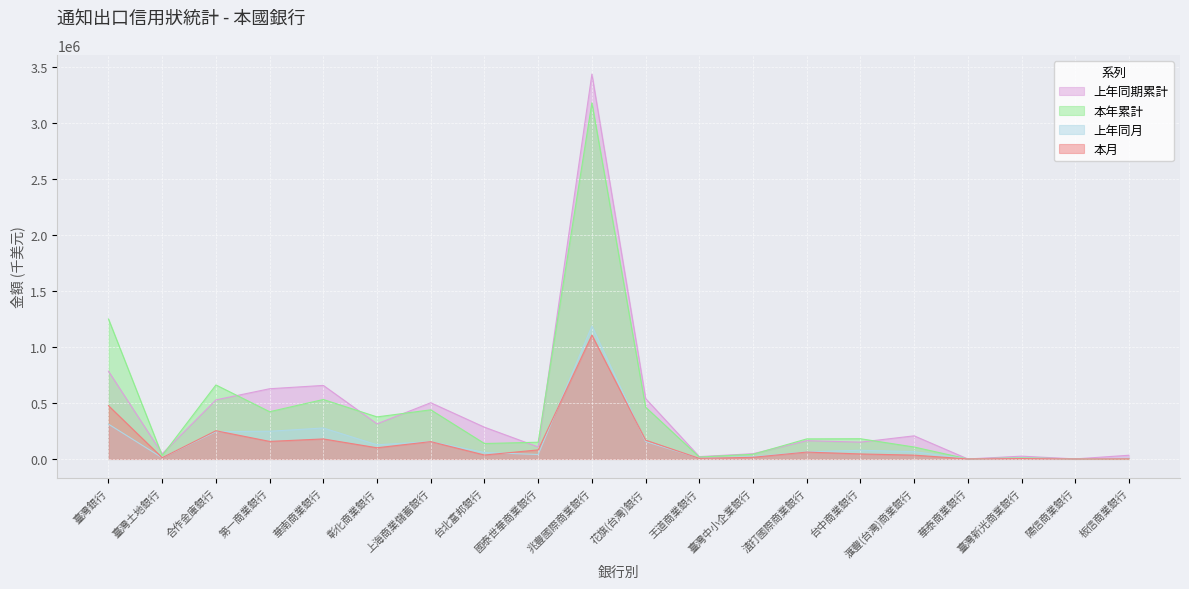

What value does the 上年同月 series have at 陽信商業銀行, to the nearest 50?

300